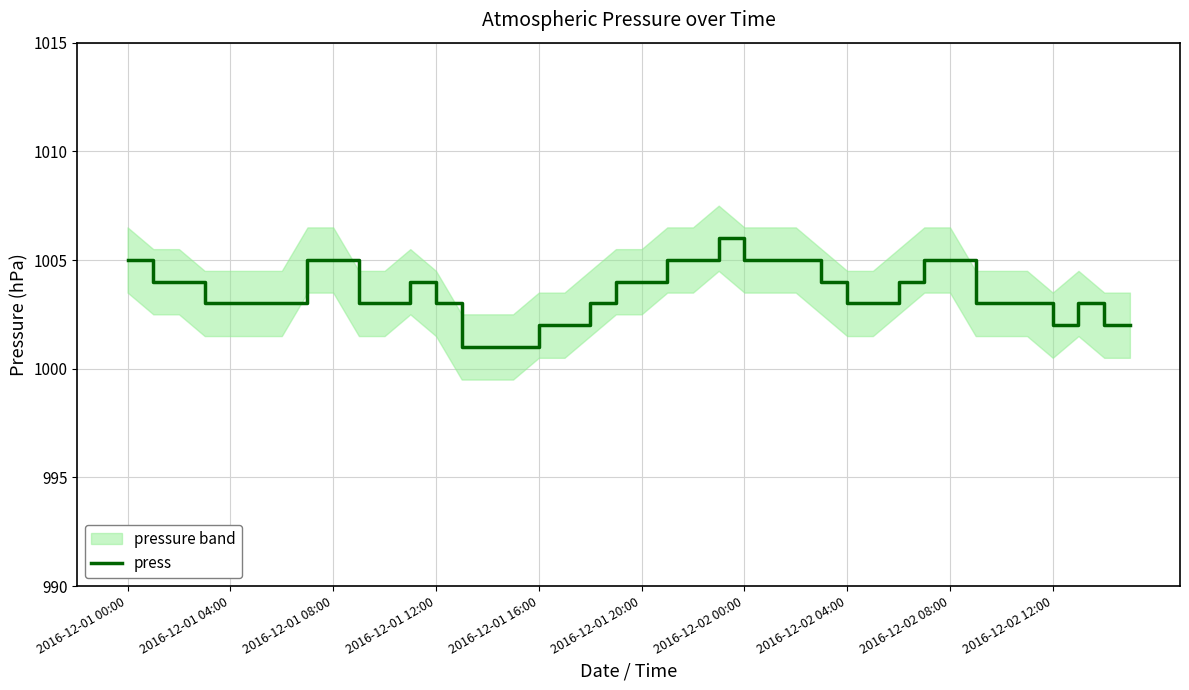

What is the sum of all values?

40139